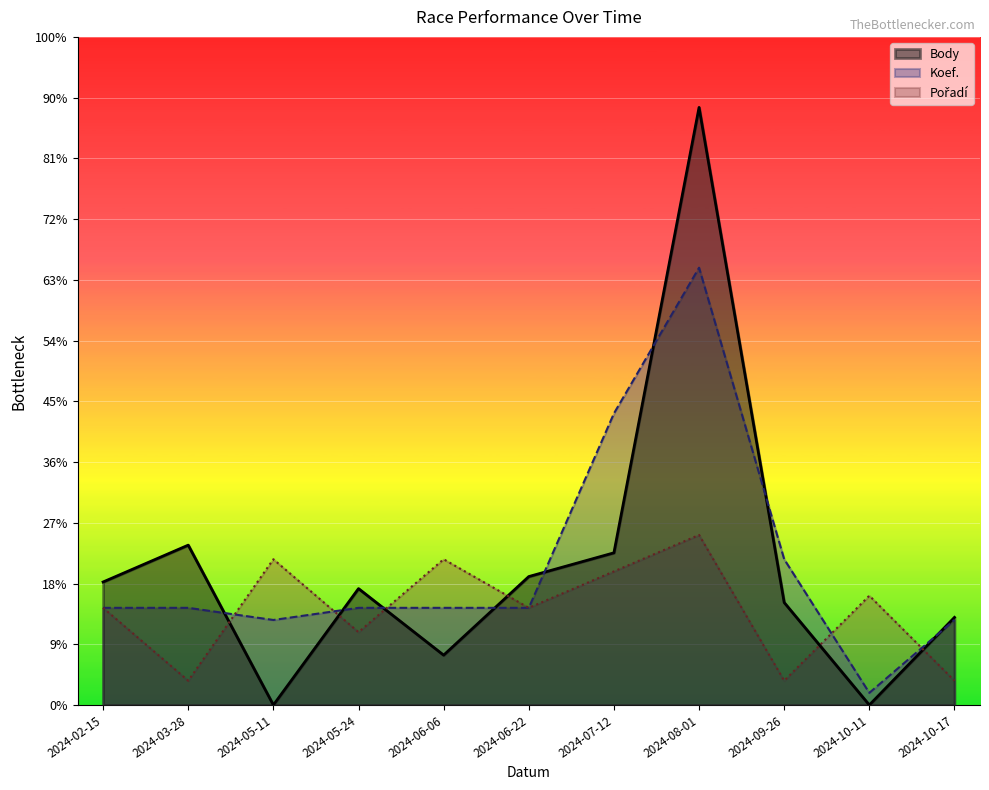

Is it true that Body equals -20167 at 2024-10-11?

False